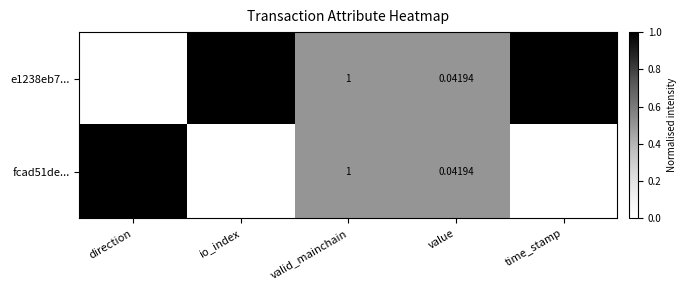

List the labels in order of e1238eb7... value, largest first.

time_stamp, io_index, valid_mainchain, value, direction